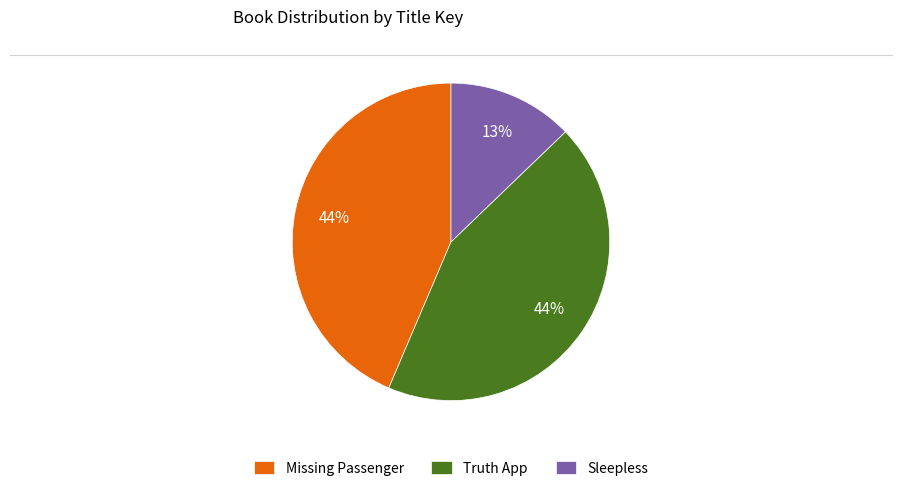

Is the sum of Truth App and Sleepless greater than half?

Yes